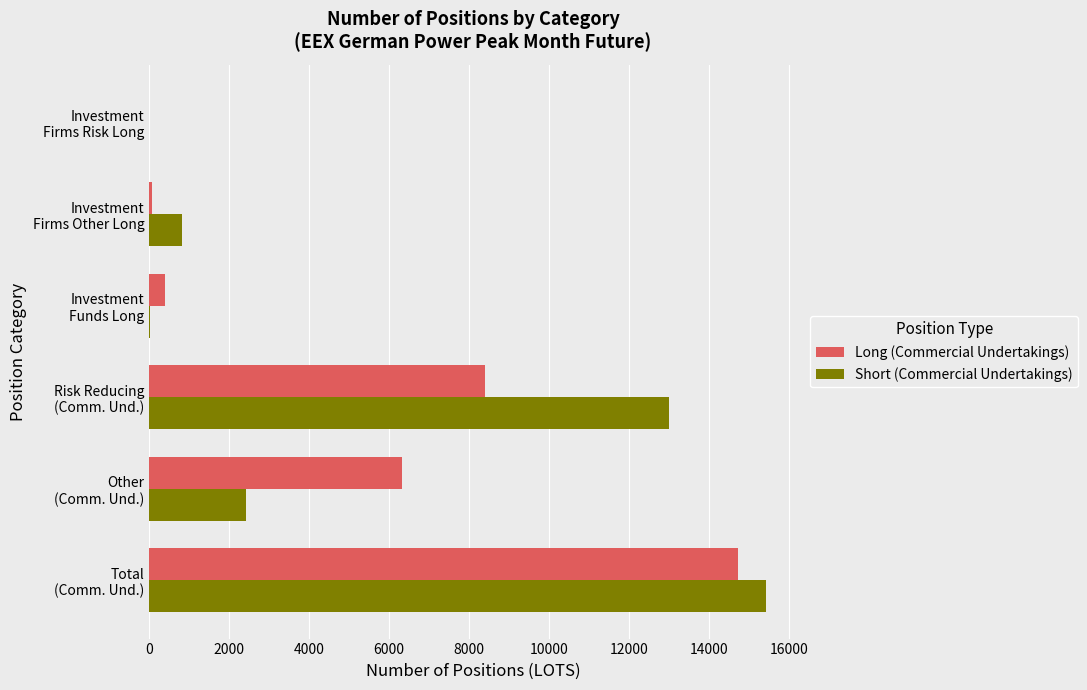

What are all the series names shown in the legend?

Long (Commercial Undertakings), Short (Commercial Undertakings)